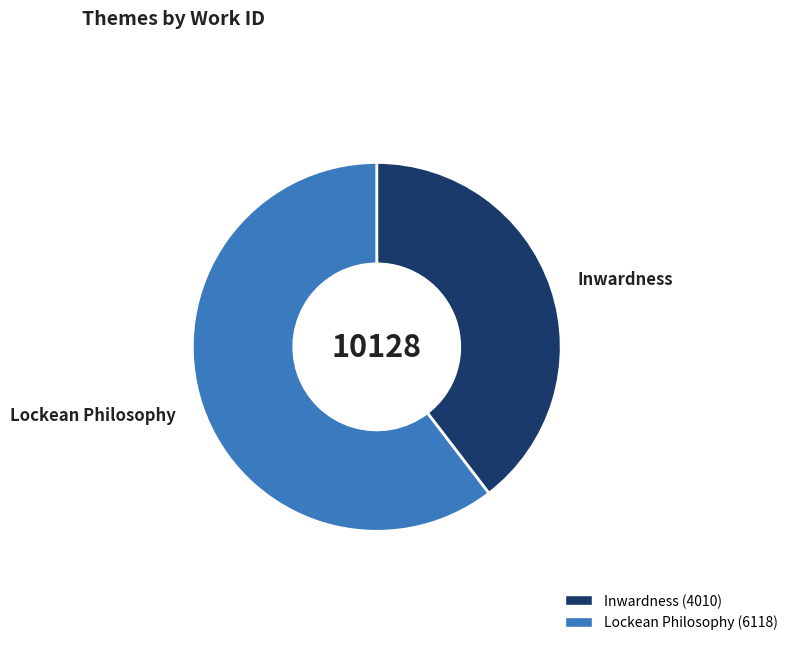

How many segments does this pie chart have?

2